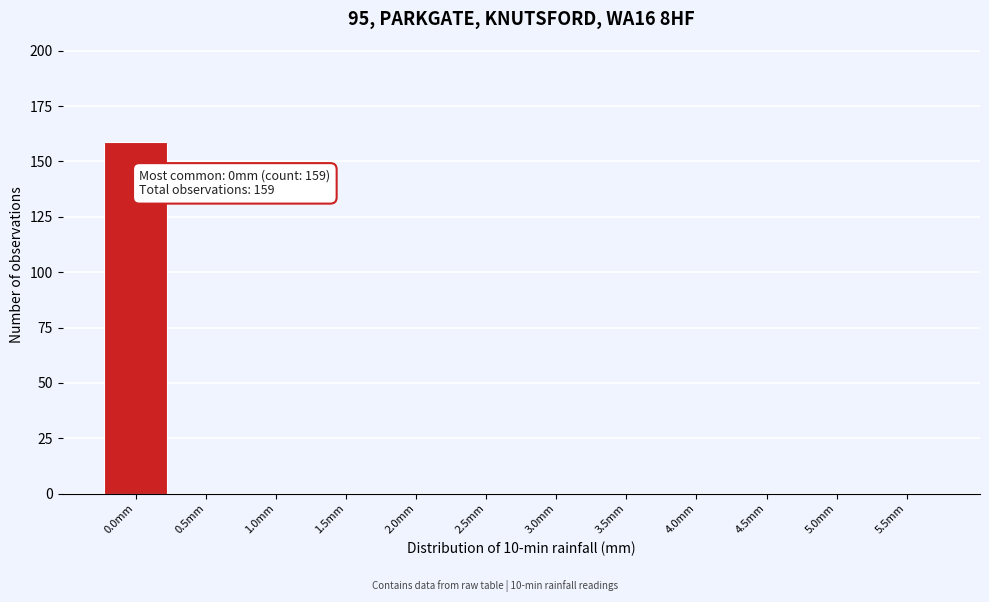

Reading left to right, transcribe all the data shown in this chart.

0.0mm=159	0.5mm=0	1.0mm=0	1.5mm=0	2.0mm=0	2.5mm=0	3.0mm=0	3.5mm=0	4.0mm=0	4.5mm=0	5.0mm=0	5.5mm=0